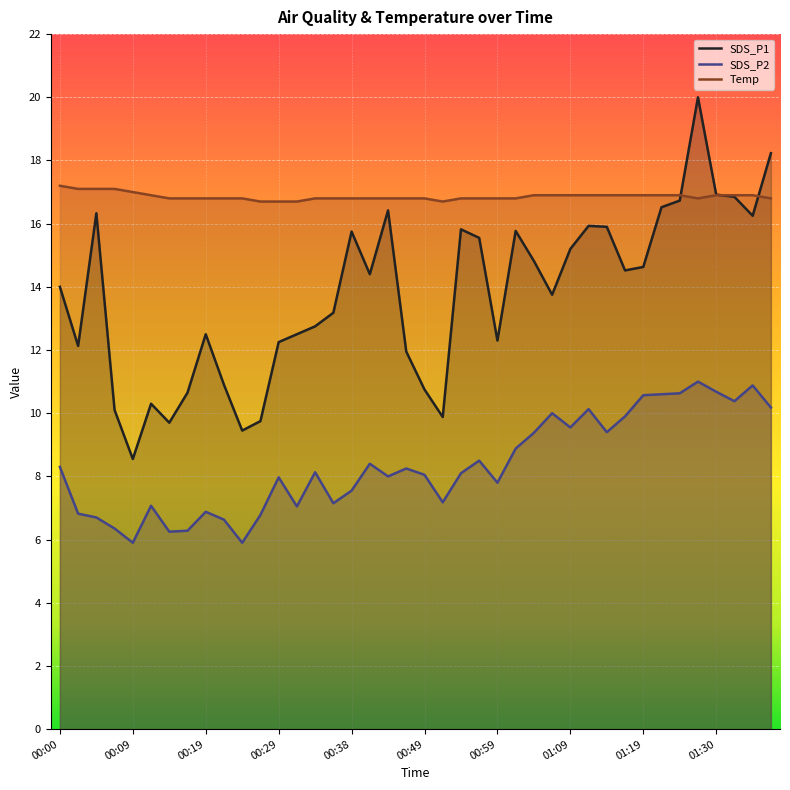

How many series are shown in this chart?

3